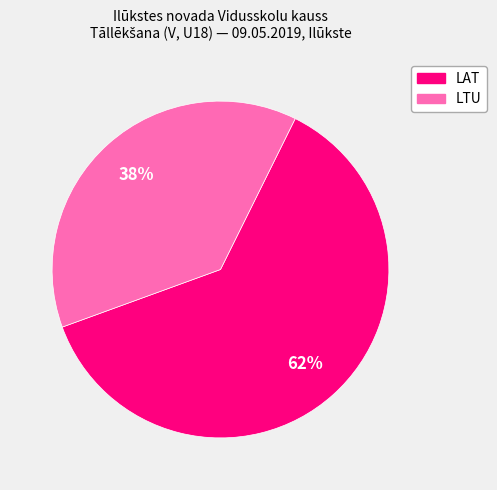

Is there a majority slice in this chart?

Yes